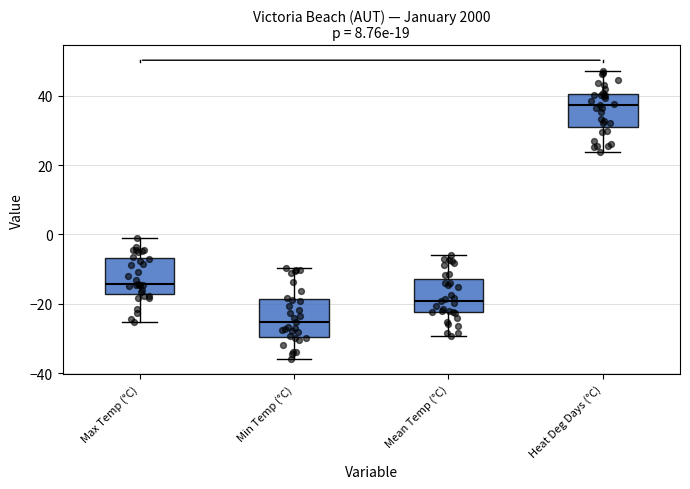

Reading left to right, read every box against the y-axis: the position of its median line, the range the box covers, and the ends of its whiskers. The values are not printed on the chart, so give them approximately, as read against the axis.

Max Temp (°C): median -14, box -18 to -6, whiskers -26 to -2
Min Temp (°C): median -26, box -30 to -18, whiskers -36 to -10
Mean Temp (°C): median -20, box -22 to -12, whiskers -30 to -6
Heat Deg Days (°C): median 38, box 30 to 40, whiskers 24 to 48